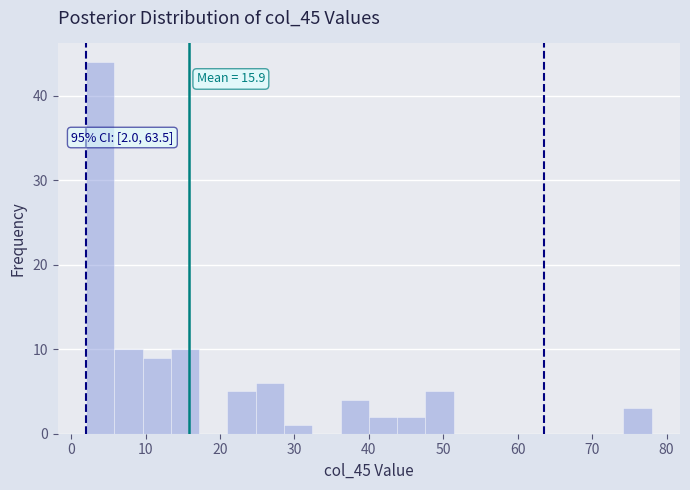

Read against the x-axis, roughly where is the centre of the tallest bar?

4